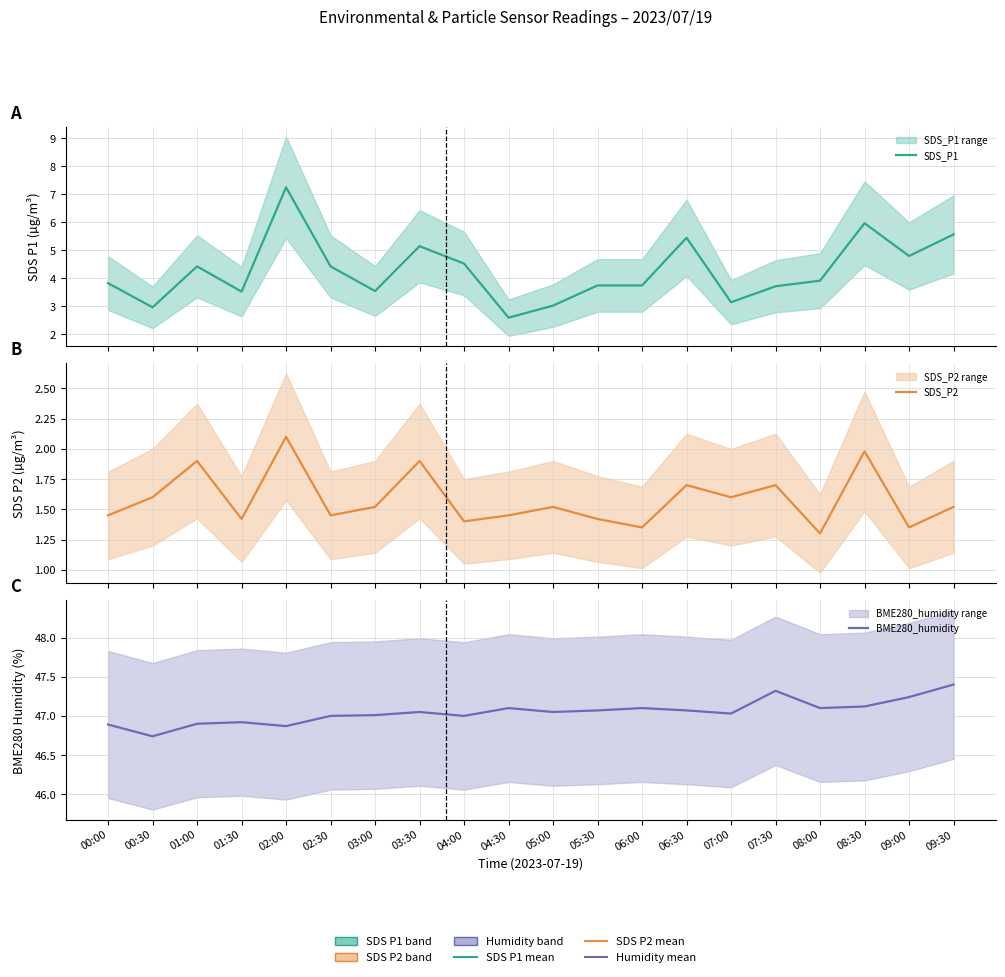

Rank the series by their maximum value, from lowest to highest.

SDS_P2, SDS_P1, BME280_humidity